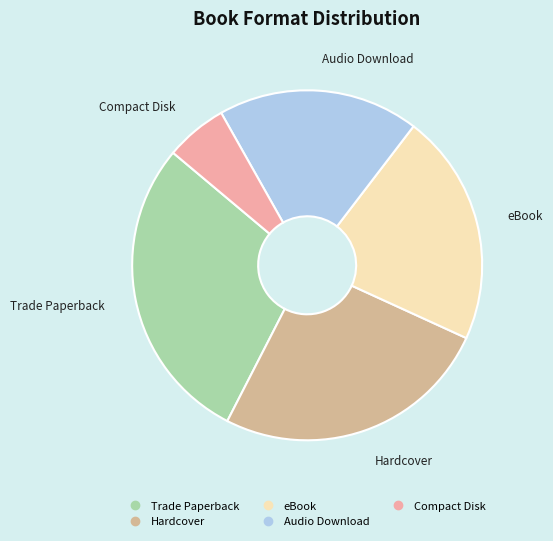

Is the sum of Hardcover and Compact Disk greater than half?

No